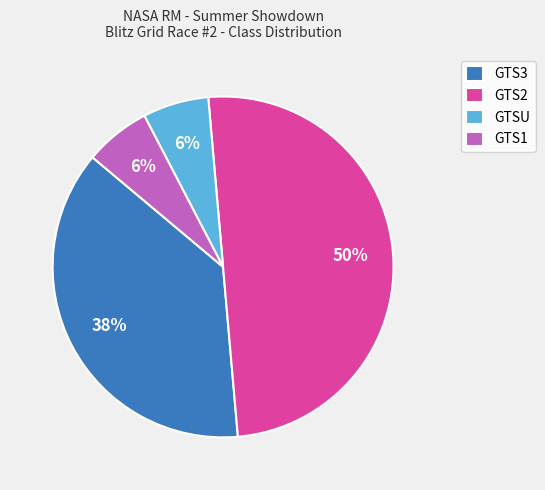

What is the ratio of the value at GTS2 to the value at GTS3?

1.3